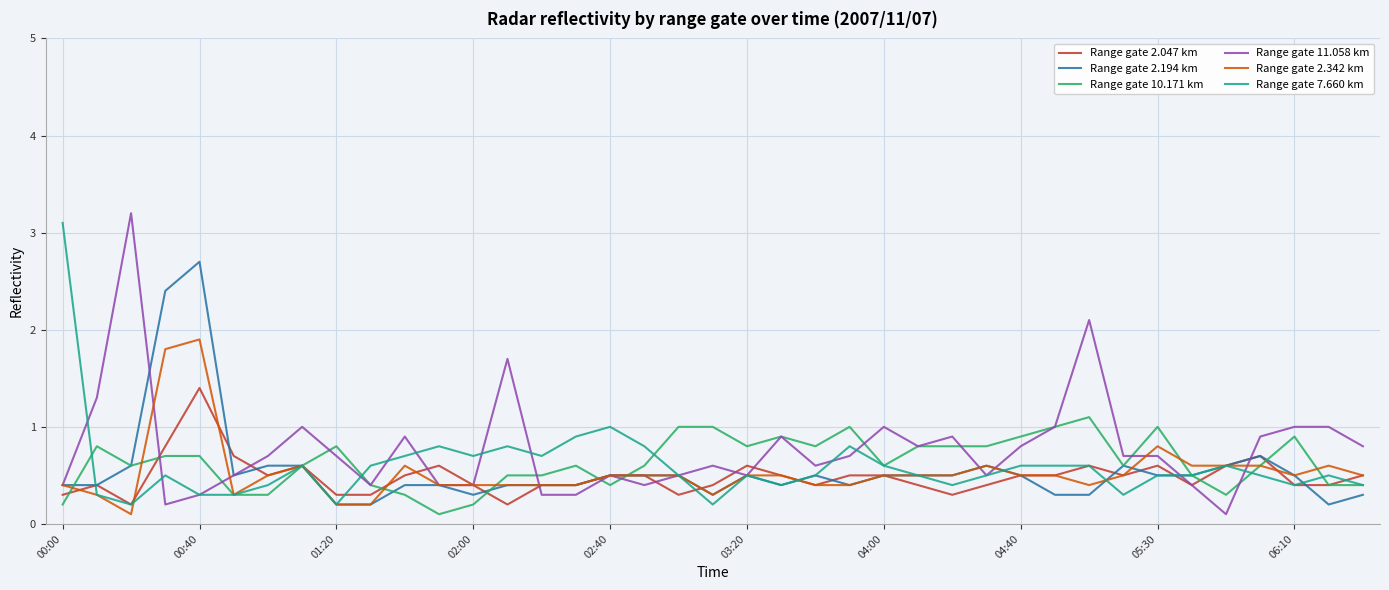

What is the maximum value shown in the chart?

3.2